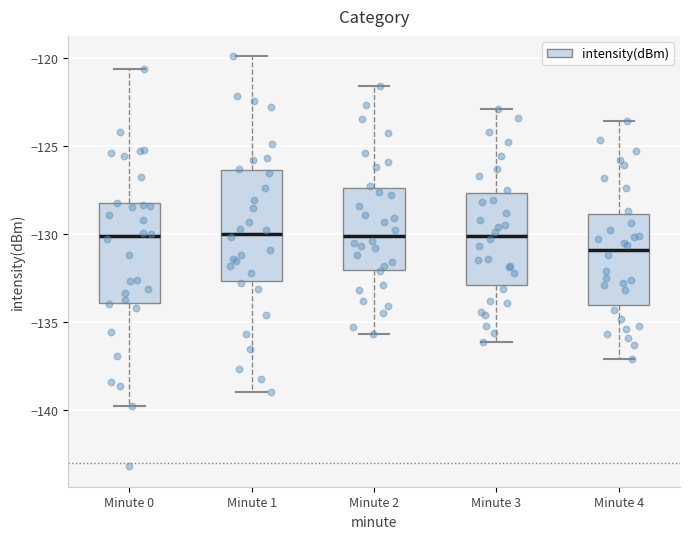

Which box is the tallest, from its lower edge to its upper edge?

Minute 1